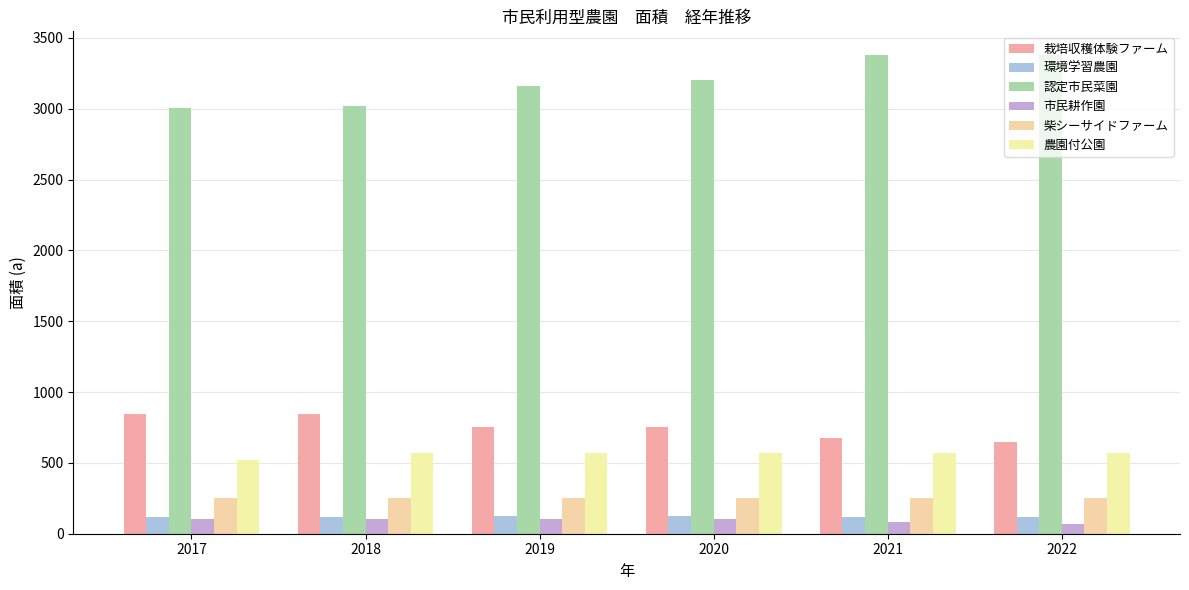

Rank the series by their maximum value, from highest to lowest.

認定市民菜園, 栽培収穫体験ファーム, 農園付公園, 柴シーサイドファーム, 環境学習農園, 市民耕作園